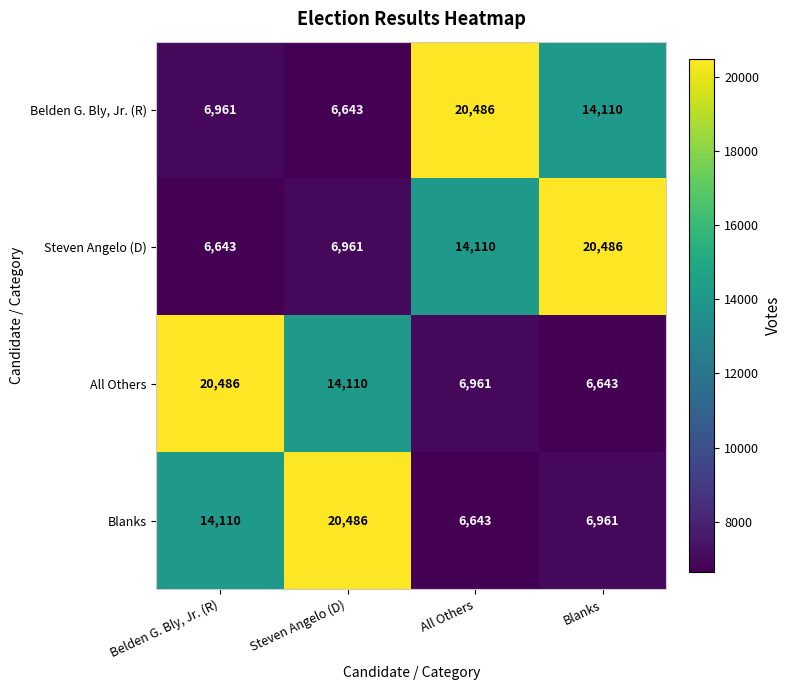

What is the difference between the highest and lowest values at Belden G. Bly, Jr. (R)?

13843